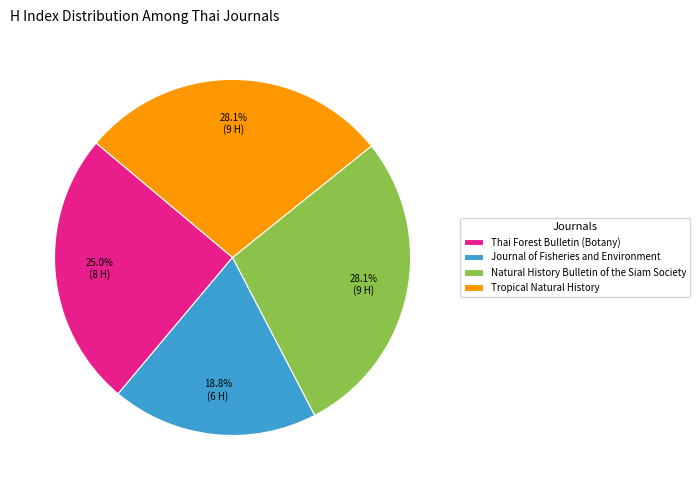

Count the number of slices in the pie.

4